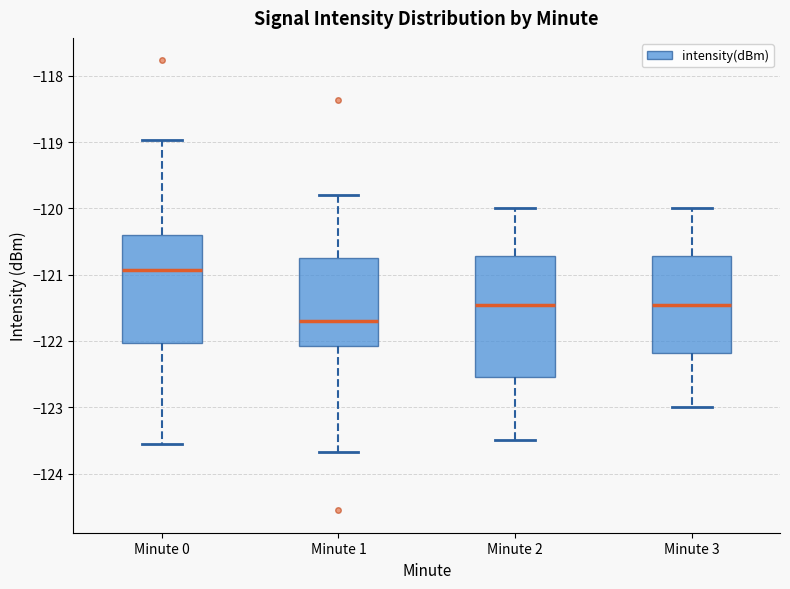

Which box is the tallest, from its lower edge to its upper edge?

Minute 2